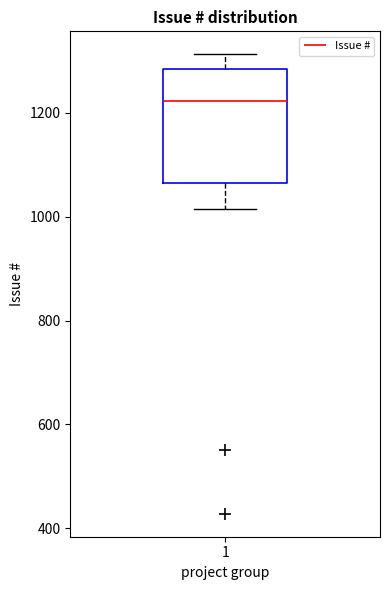

Where does the lower whisker of the box at x = 1 end on the y-axis? The values are not printed on the chart, so give them approximately, as read against the axis.

1020